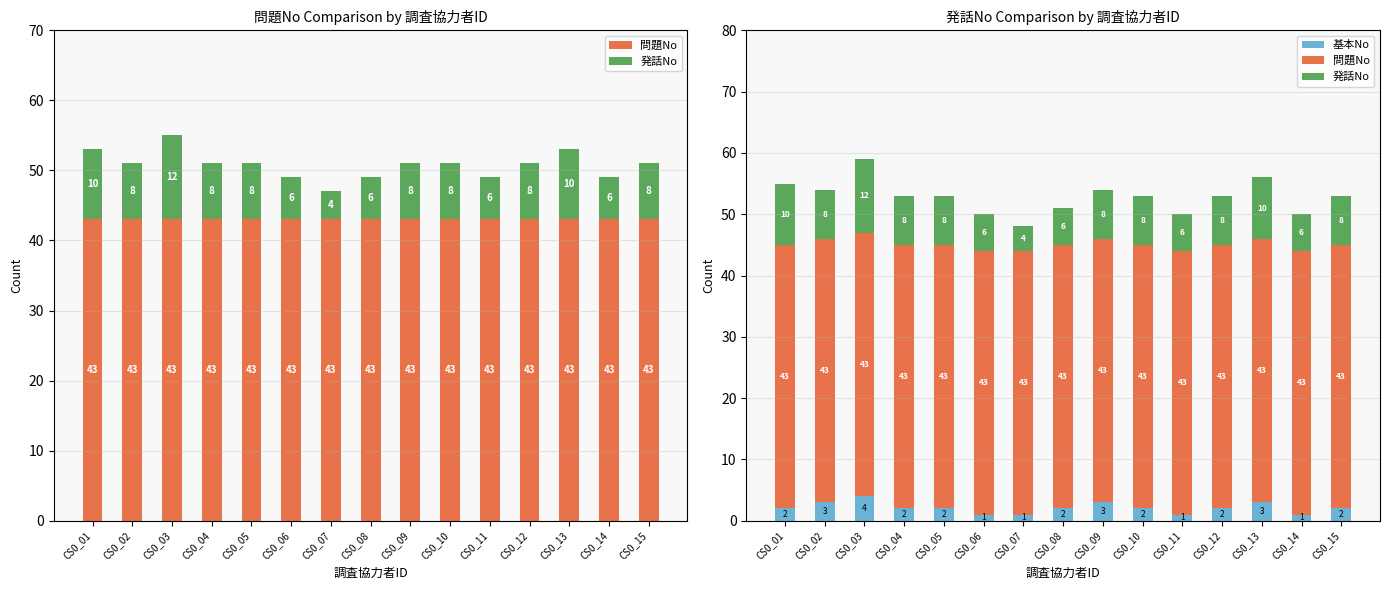

What is the approximate value of 基本No at CS0_14?

1